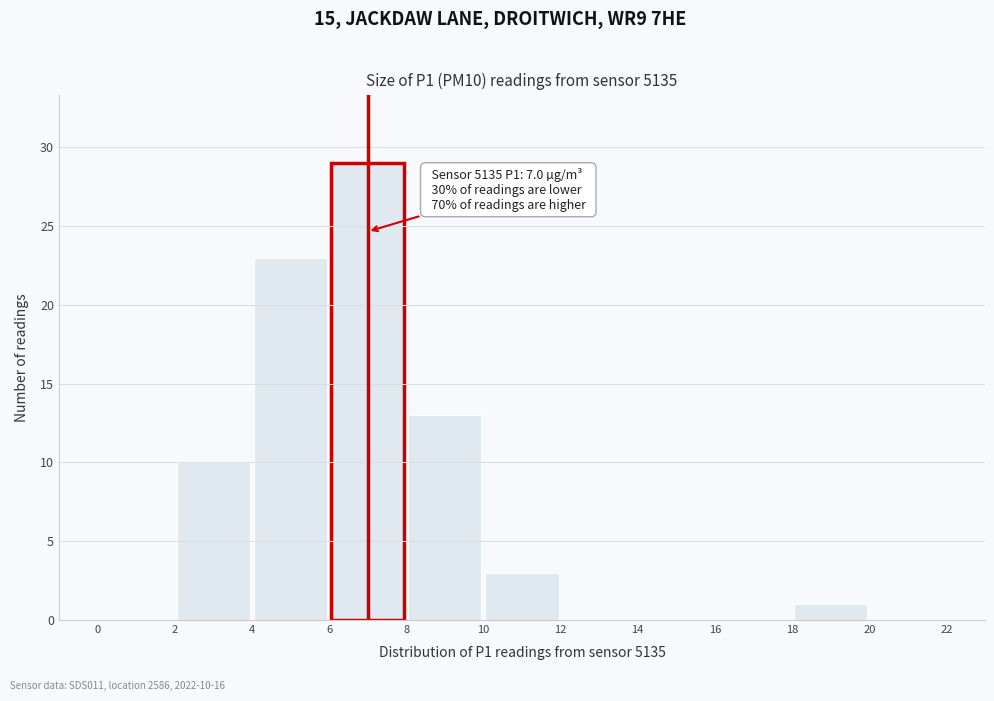

Which range on the x-axis has the tallest bar?

6 to 8